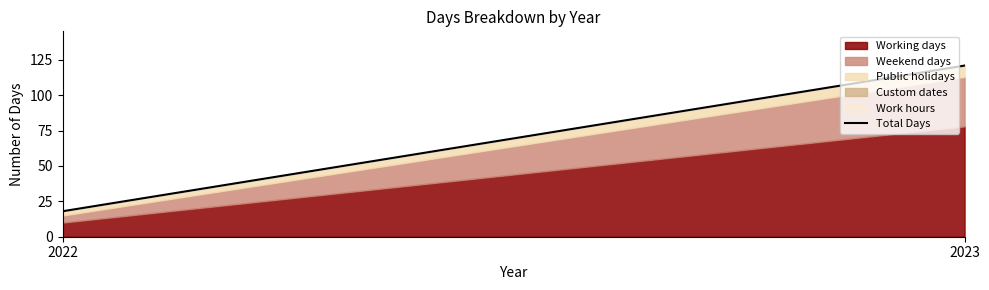

What is the difference between the highest and lowest values at 2023?

78